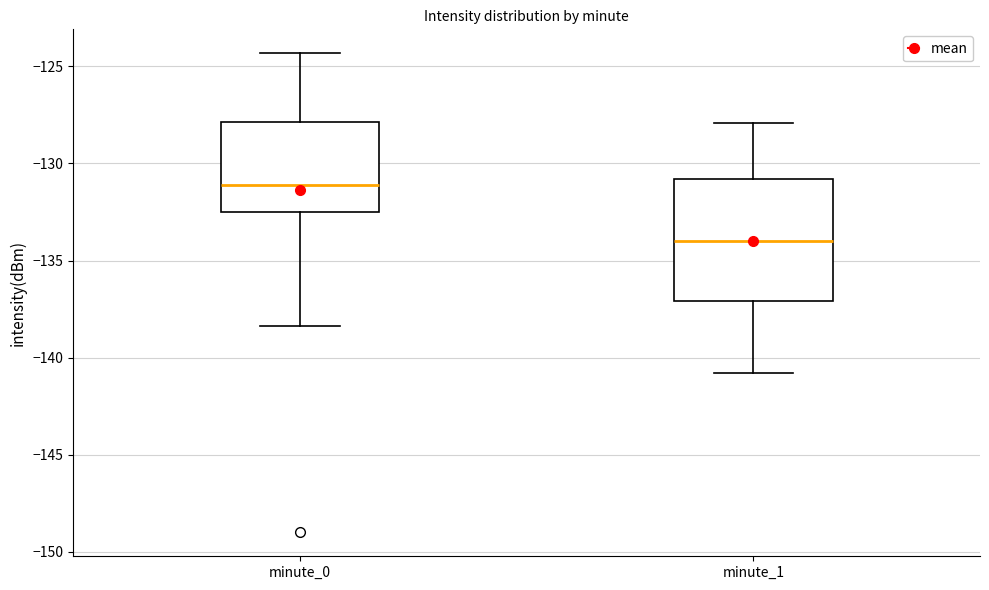

Comparing the boxes themselves (not the whiskers), which one is the tallest?

minute_1